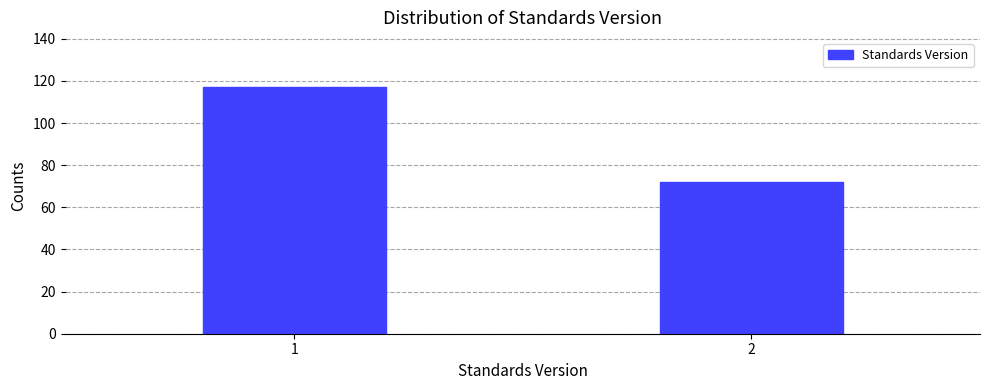

Reading left to right, list all the values displayed in this chart.

1=117	2=72